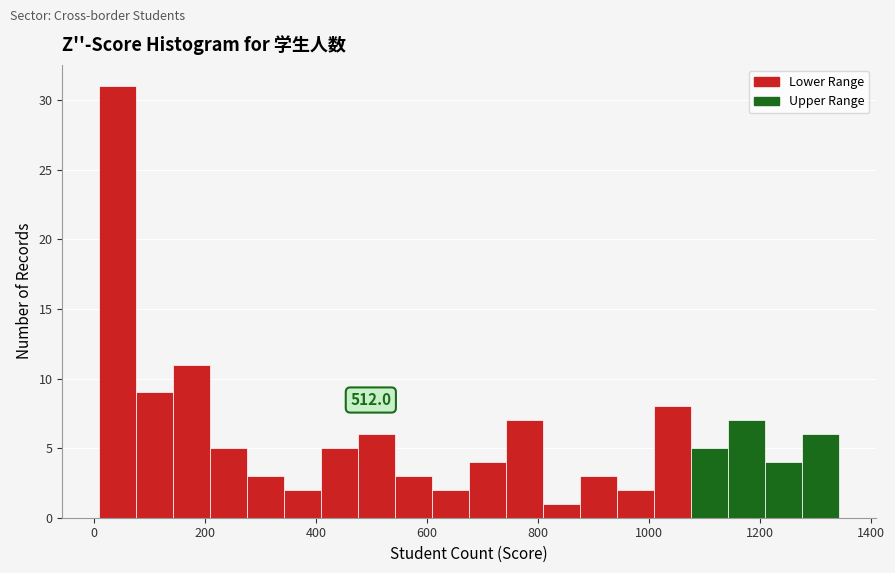

Around what value on the x-axis is the tallest bar? Give the approximate position of its centre, as read against the axis.

40